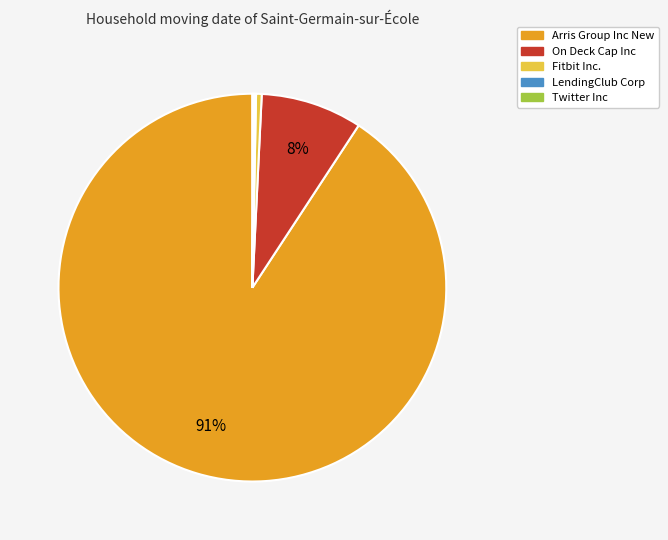

To the nearest percent, what is the average slice percentage?

20%